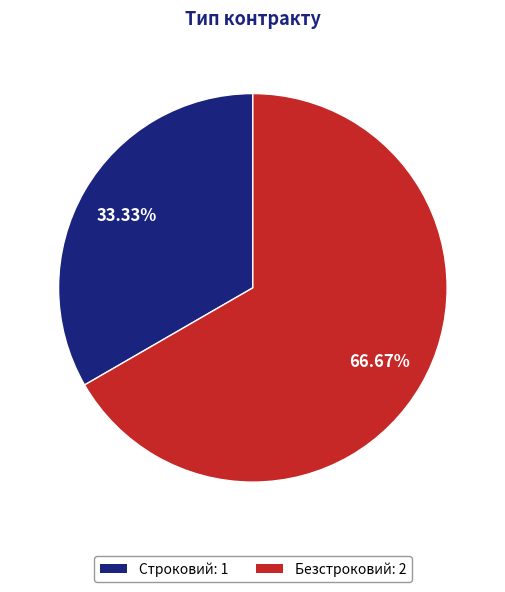

Which slice is the smallest?

Строковий